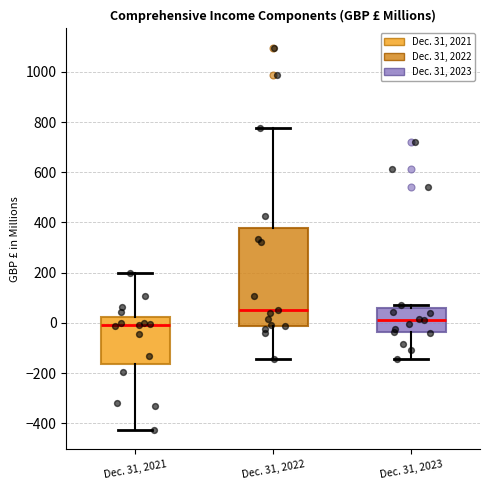

Where is the upper edge of the box for Dec. 31, 2023 on the y-axis? The values are not printed on the chart, so give them approximately, as read against the axis.

60